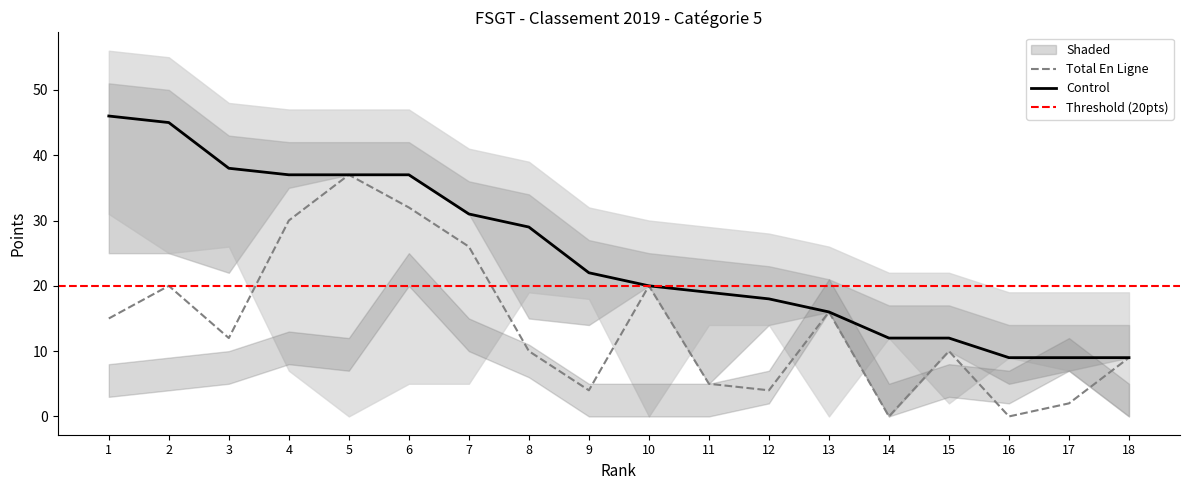

What is the maximum value shown in the chart?

46